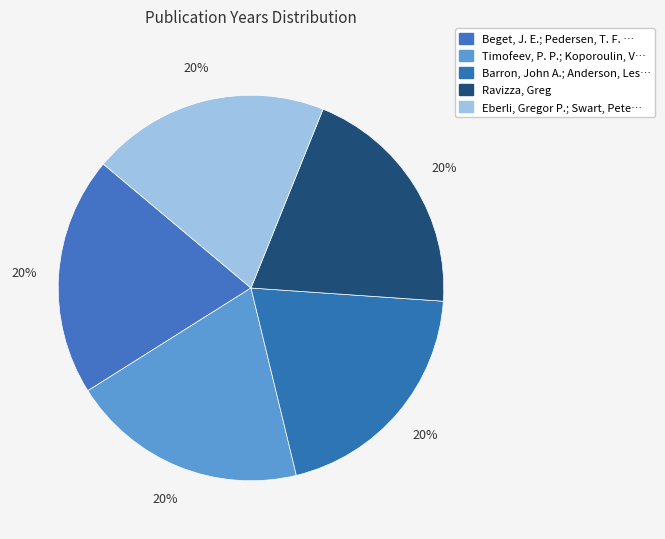

Count the number of slices in the pie.

5